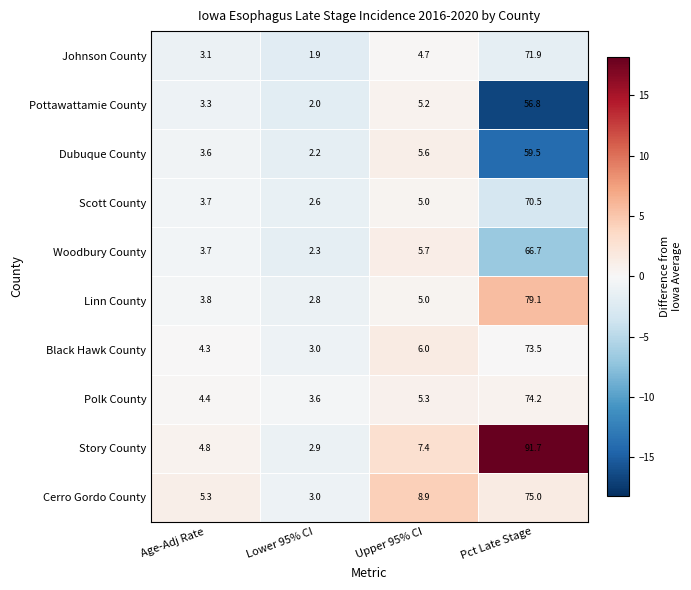

Rank the series by their maximum value, from lowest to highest.

Pottawattamie County, Dubuque County, Woodbury County, Scott County, Johnson County, Black Hawk County, Polk County, Cerro Gordo County, Linn County, Story County